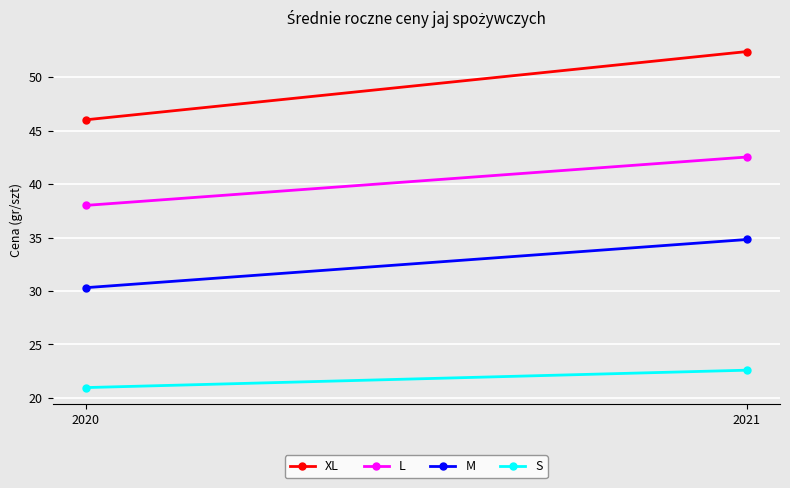

Reading left to right, transcribe all the data shown in this chart.

XL: 2020=46.0	2021=52.4
L: 2020=38.0	2021=42.5
M: 2020=30.3	2021=34.8
S: 2020=21.0	2021=22.6